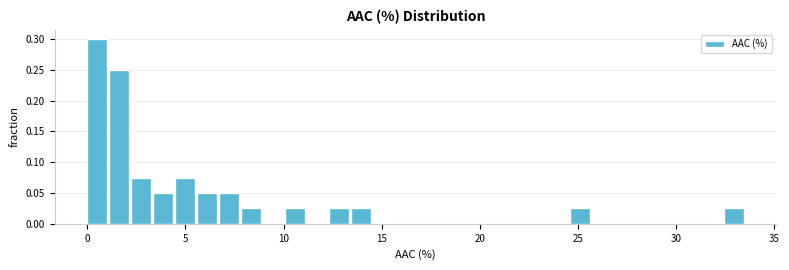

Around what value on the x-axis is the tallest bar? Give the approximate position of its centre, as read against the axis.

0.5